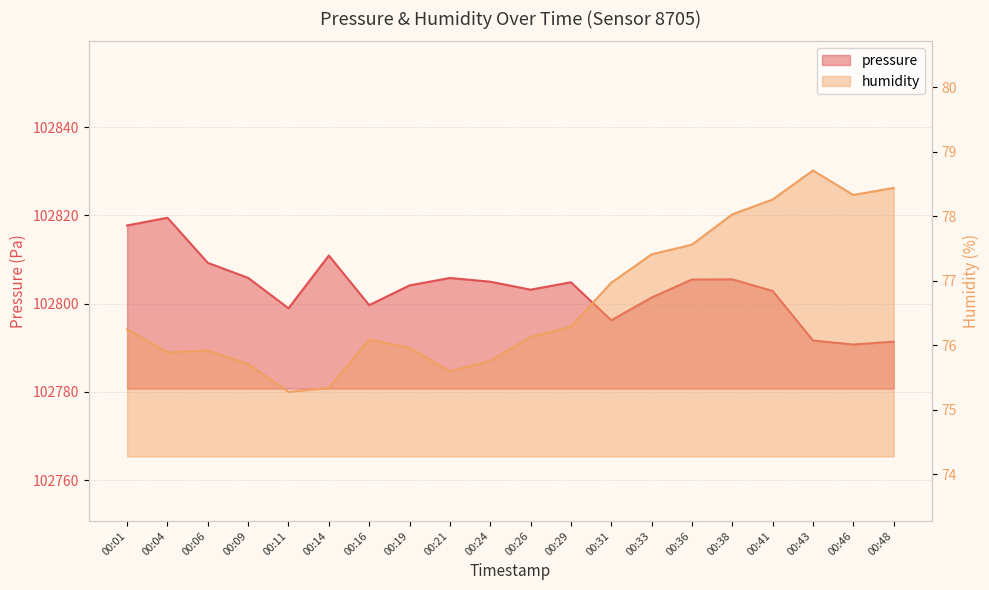

True or false: pressure and humidity cross at least once.

False